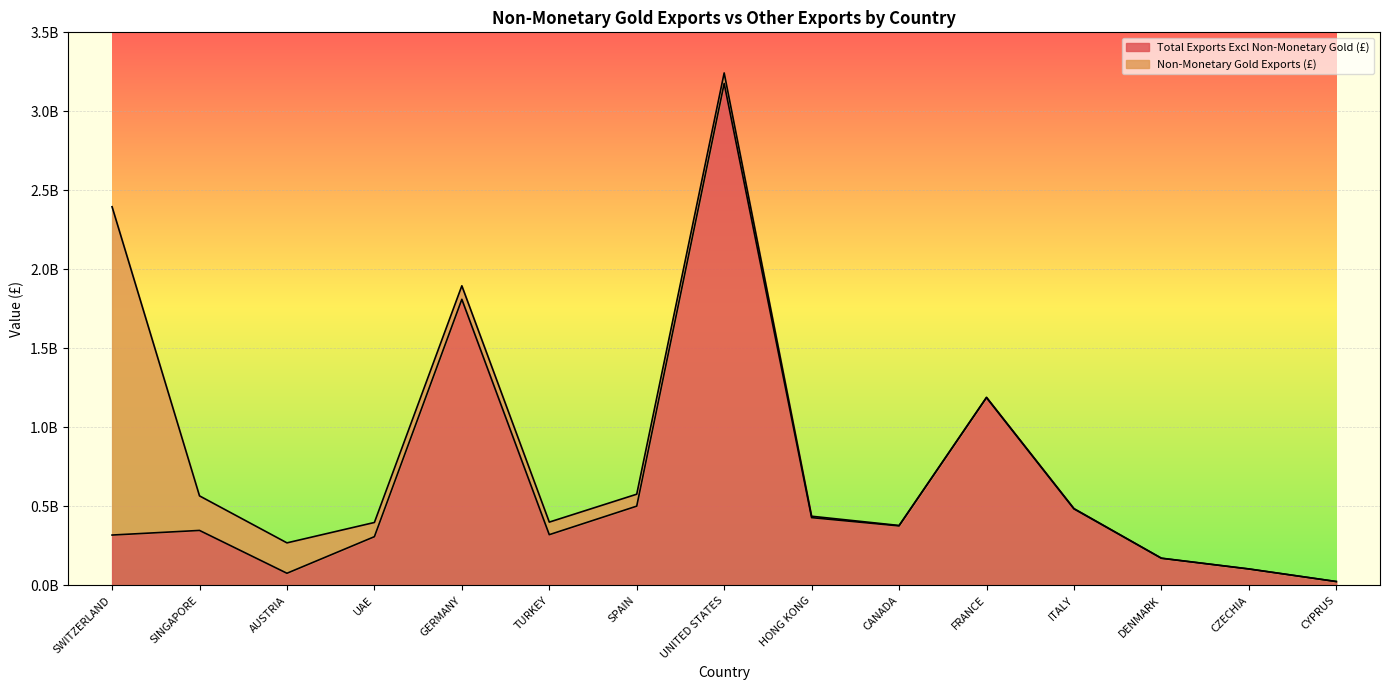

The chart shows a value of 23260348 at AUSTRIA. True or false?

False